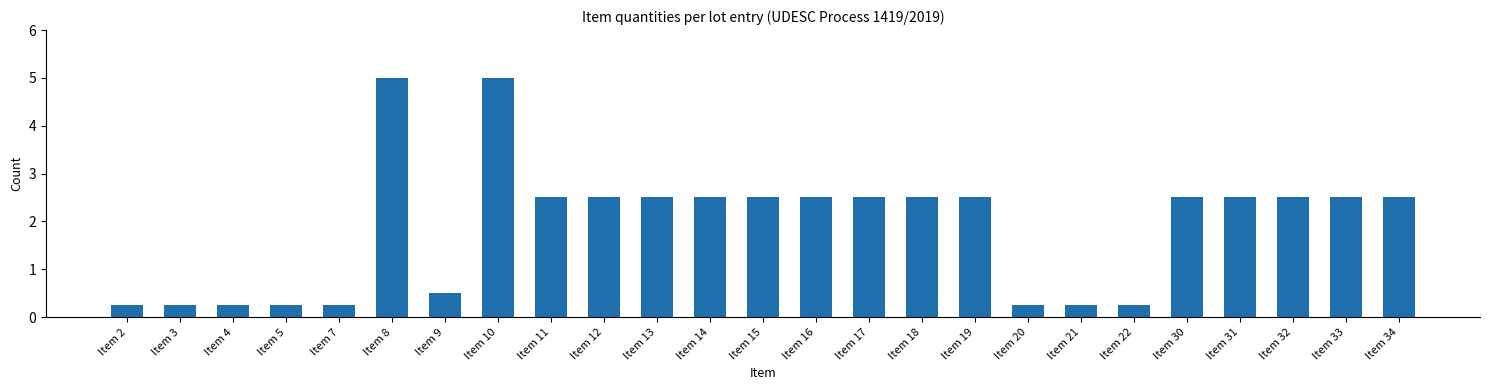

At which label does the data first exceed 2?

Item 8